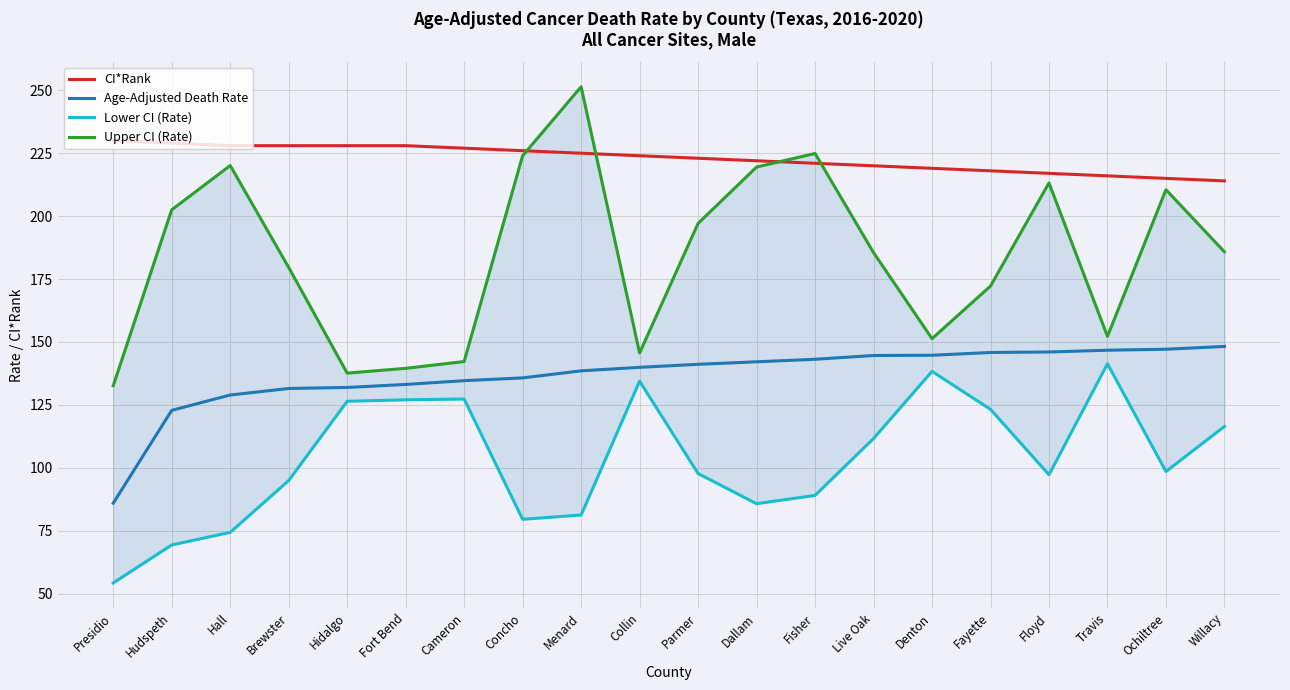

Reading left to right, what are all the values shown in this chart?

CI*Rank: Presidio=230.0	Hudspeth=229.0	Hall=228.0	Brewster=228.0	Hidalgo=228.0	Fort Bend=228.0	Cameron=227.0	Concho=226.0	Menard=225.0	Collin=224.0	Parmer=223.0	Dallam=222.0	Fisher=221.0	Live Oak=220.0	Denton=219.0	Fayette=218.0	Floyd=217.0	Travis=216.0	Ochiltree=215.0	Willacy=214.0
Age-Adjusted Death Rate: Presidio=85.9	Hudspeth=122.8	Hall=128.9	Brewster=131.5	Hidalgo=131.9	Fort Bend=133.1	Cameron=134.6	Concho=135.7	Menard=138.5	Collin=139.9	Parmer=141.1	Dallam=142.1	Fisher=143.1	Live Oak=144.6	Denton=144.7	Fayette=145.8	Floyd=146.0	Travis=146.7	Ochiltree=147.1	Willacy=148.2
Lower CI (Rate): Presidio=54.2	Hudspeth=69.3	Hall=74.3	Brewster=94.9	Hidalgo=126.4	Fort Bend=127.0	Cameron=127.3	Concho=79.5	Menard=81.2	Collin=134.4	Parmer=97.7	Dallam=85.7	Fisher=89.0	Live Oak=111.6	Denton=138.3	Fayette=123.2	Floyd=97.2	Travis=141.3	Ochiltree=98.5	Willacy=116.4
Upper CI (Rate): Presidio=132.6	Hudspeth=202.5	Hall=220.1	Brewster=179.6	Hidalgo=137.6	Fort Bend=139.5	Cameron=142.2	Concho=224.0	Menard=251.4	Collin=145.6	Parmer=197.1	Dallam=219.5	Fisher=224.9	Live Oak=185.5	Denton=151.3	Fayette=172.2	Floyd=213.2	Travis=152.2	Ochiltree=210.5	Willacy=185.8